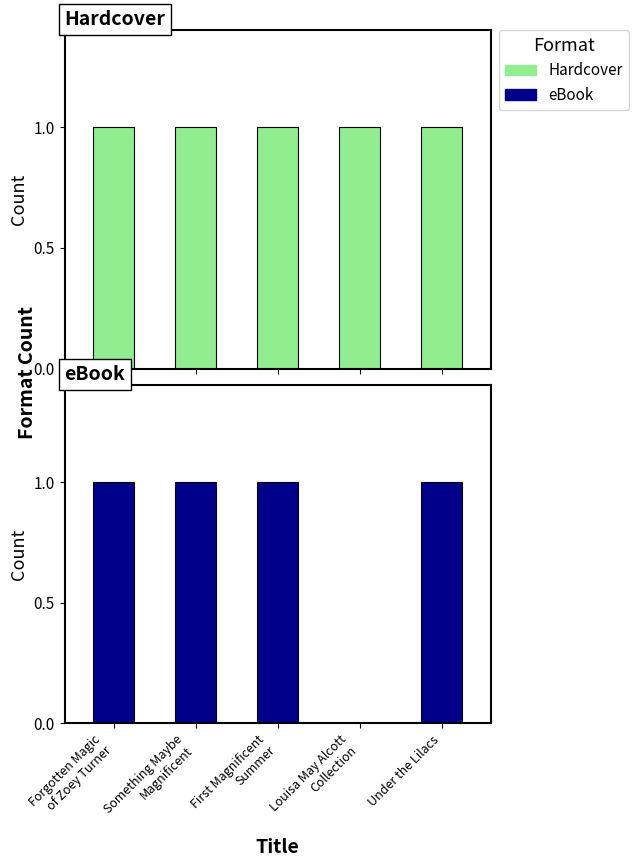

What is the difference between the eBook values at Louisa May Alcott
Collection and First Magnificent
Summer?

1